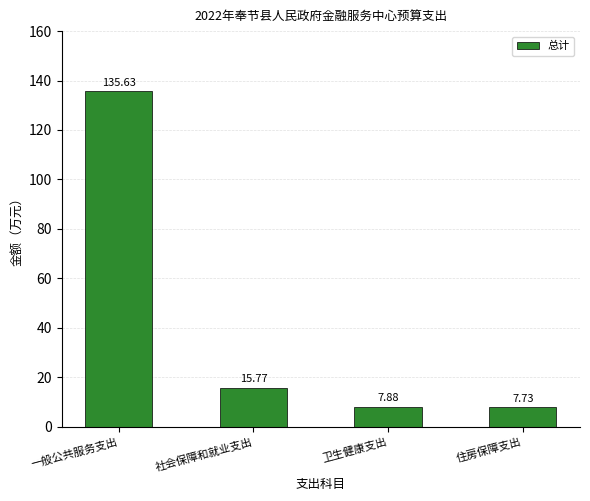

What is the value of the 2nd bar from the left?

15.8